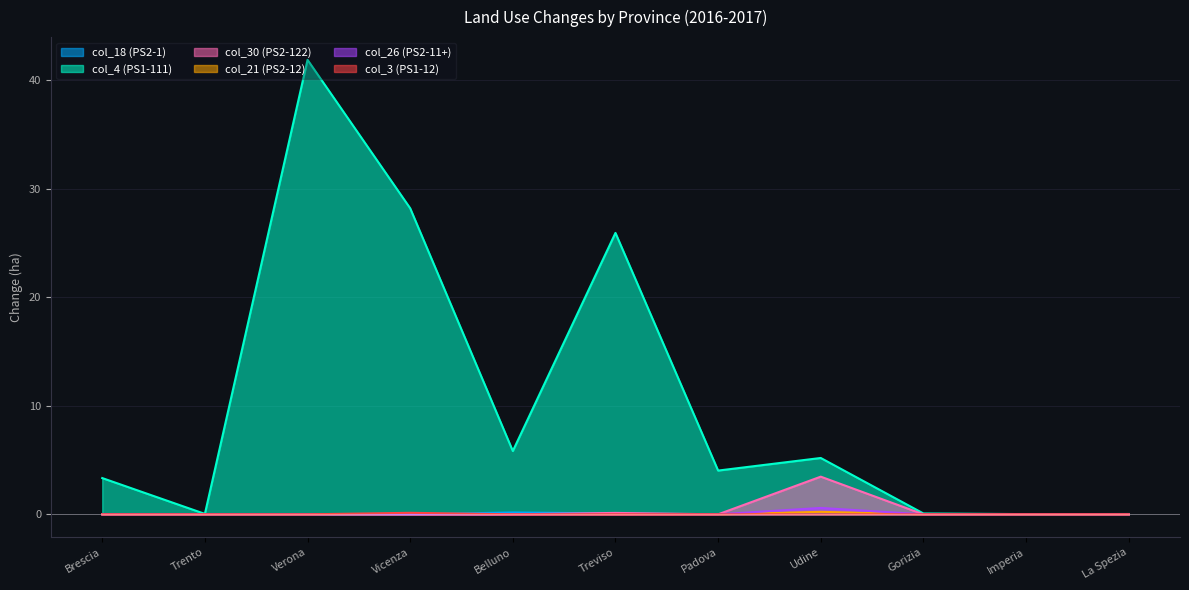

At Brescia, list the series in order from smallest to largest.

col_18, col_30, col_21, col_26, col_3, col_4